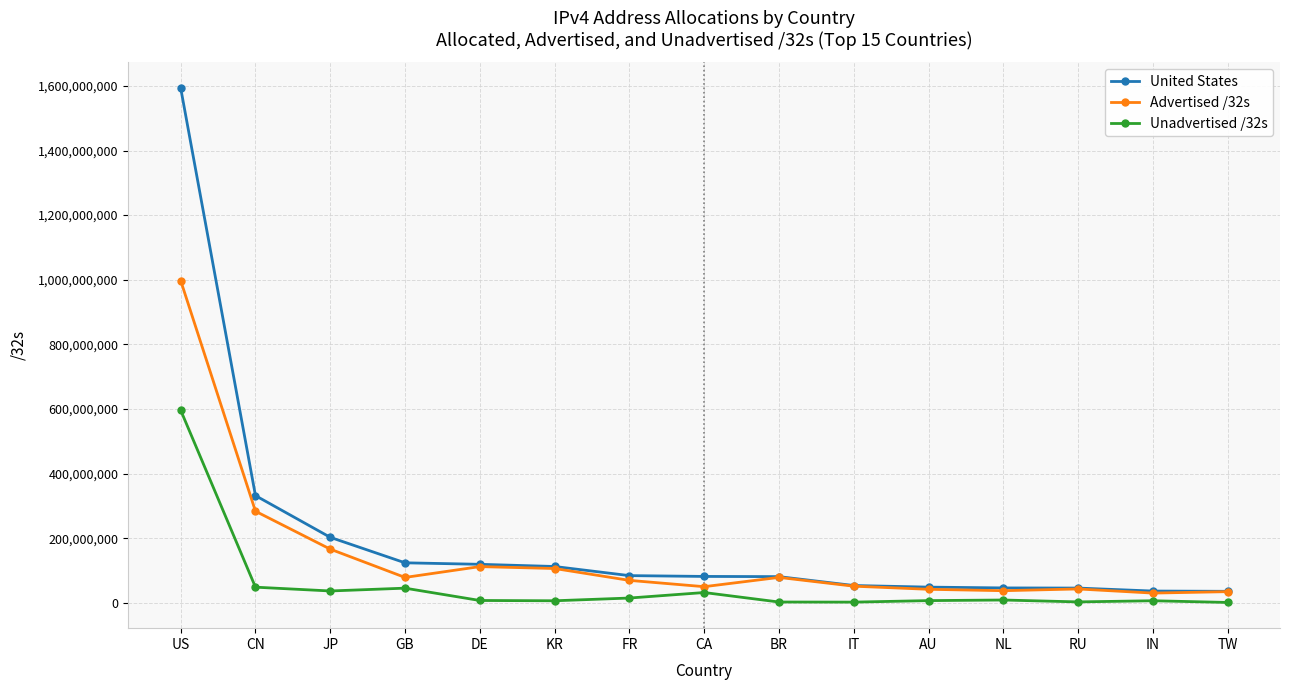

True or false: Unadvertised /32s has more than 0 points higher than both neighbors.

True